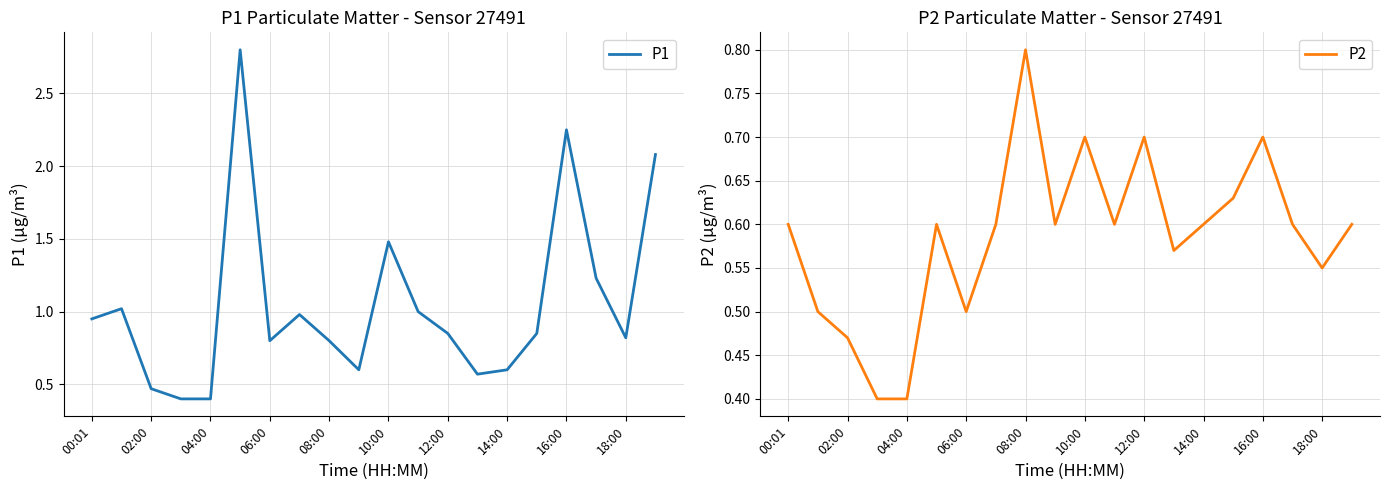

Is it true that P2 equals 0.4 at 04:00?

True